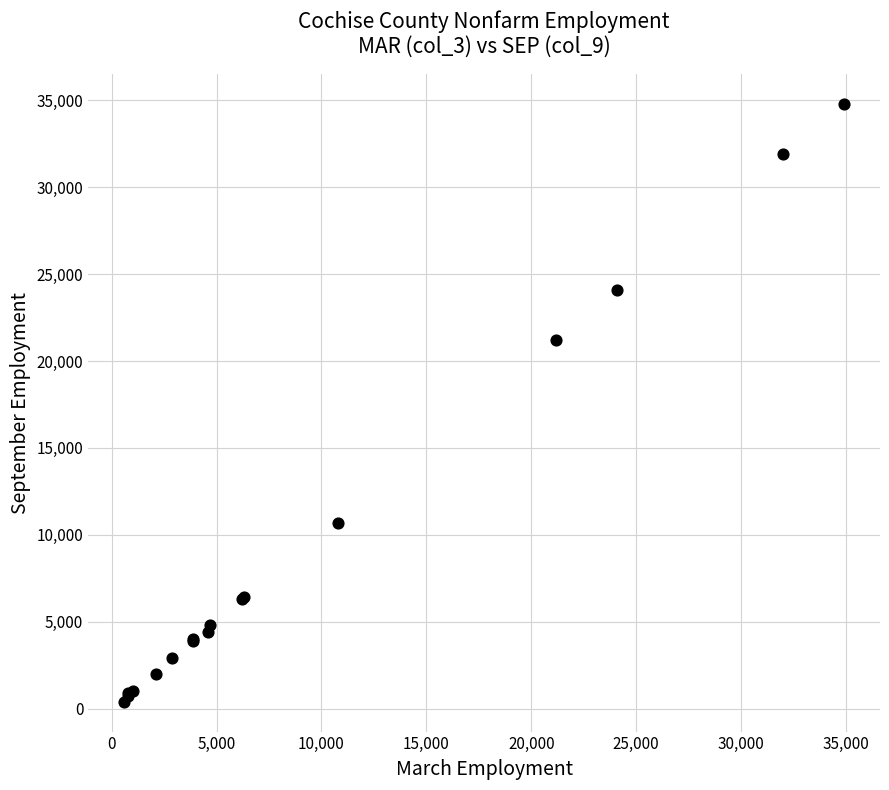

What Y value in the scatter plot is closest to 17600?

21200